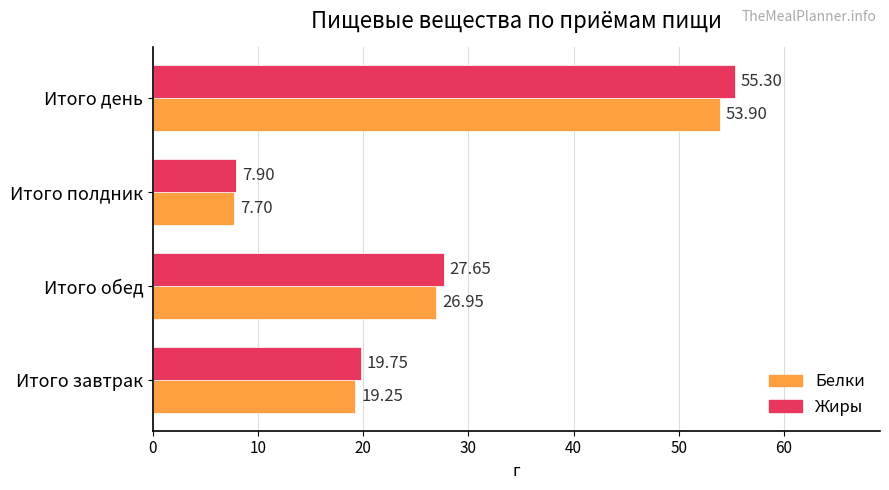

At which label does Белки reach its peak?

Итого день